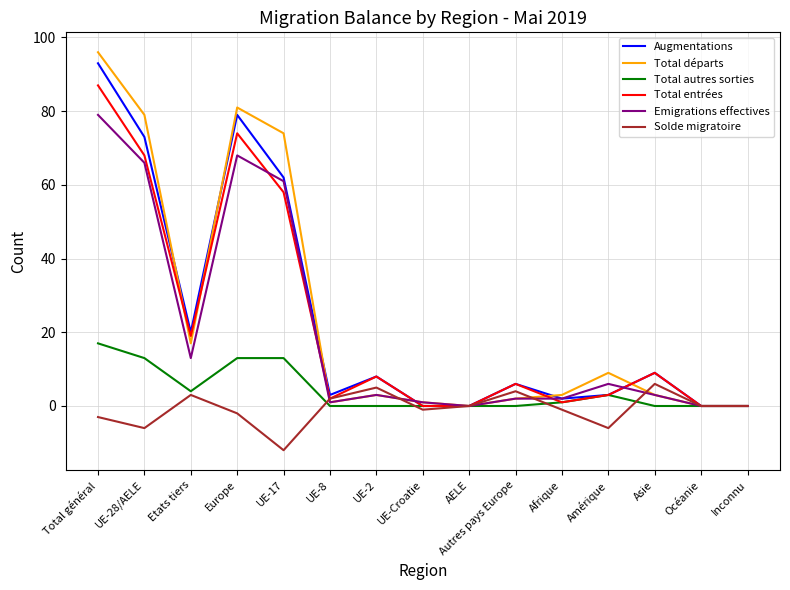

What position from the right is UE-17?

11